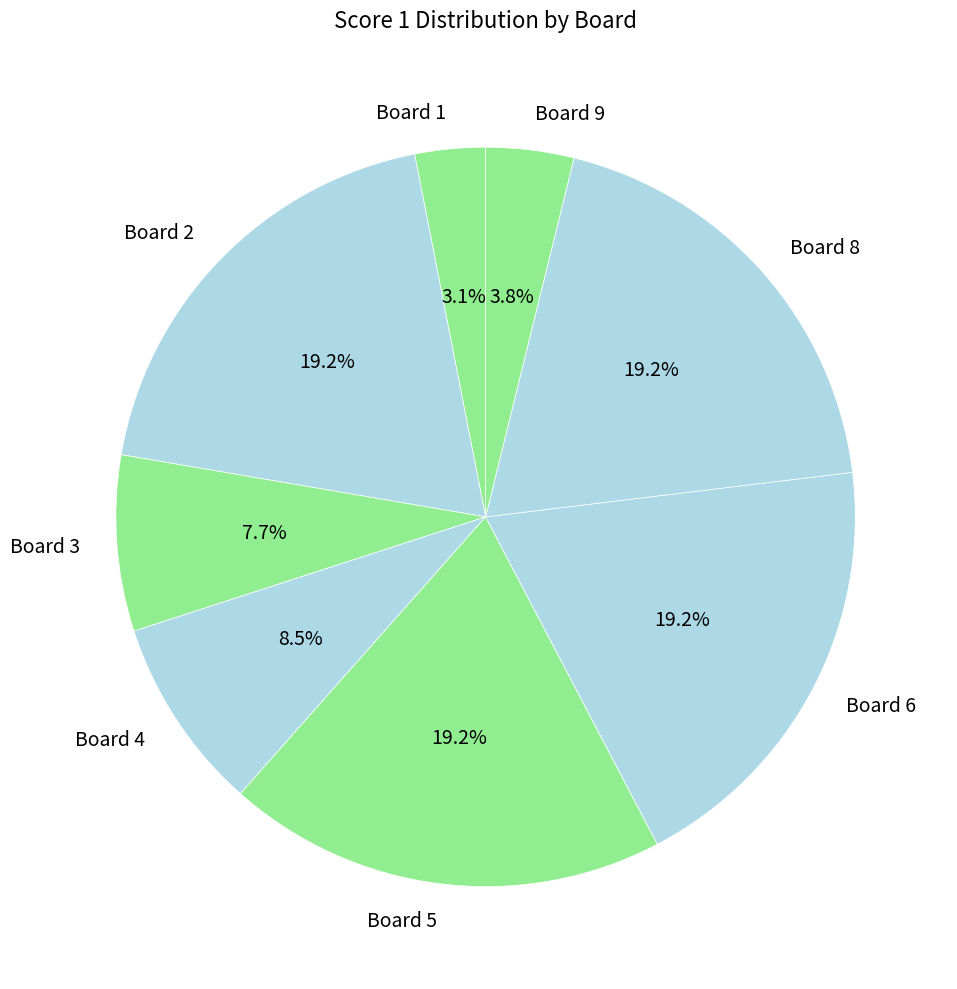

Which category has the smallest portion of the pie?

Board 1